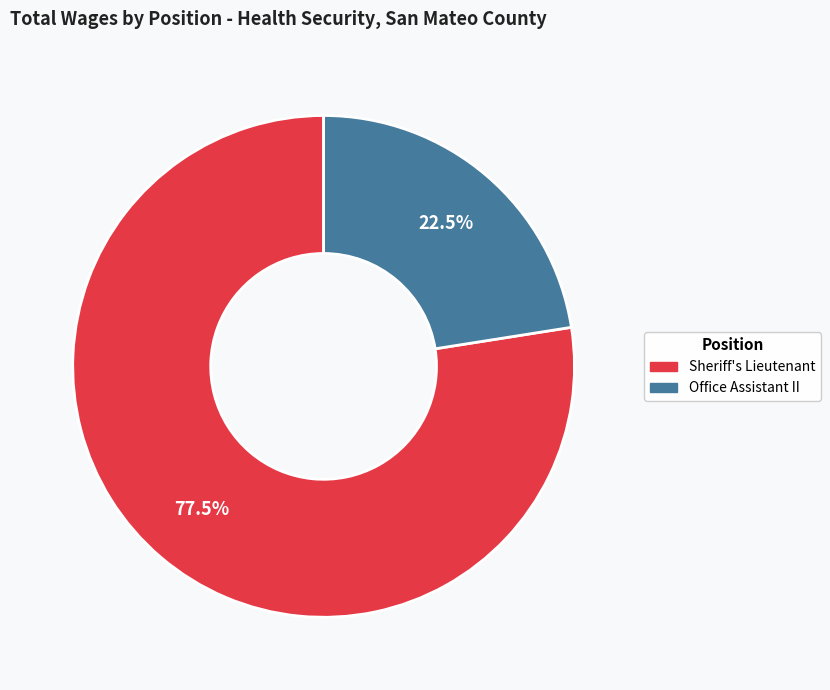

Is the sum of Office Assistant II and Sheriff's Lieutenant greater than half?

Yes